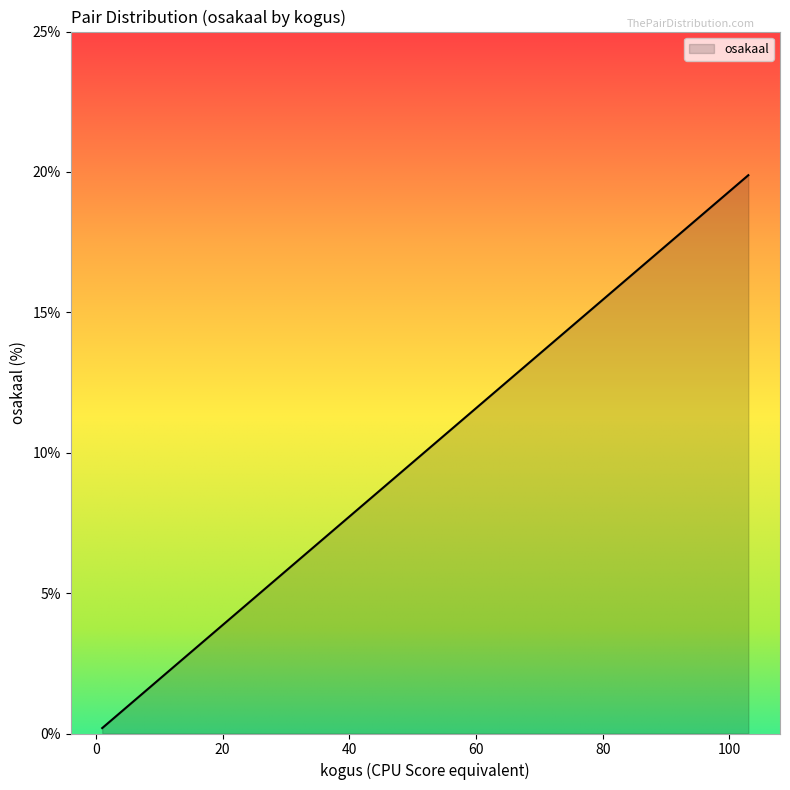

Which category has the lowest value across all series?

1